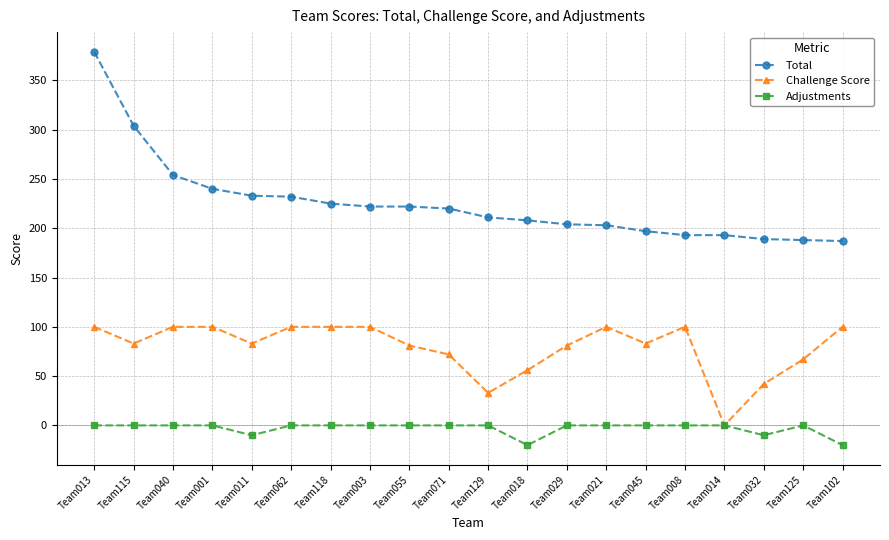

What is the difference between the second highest and second lowest values in the Total series?

116